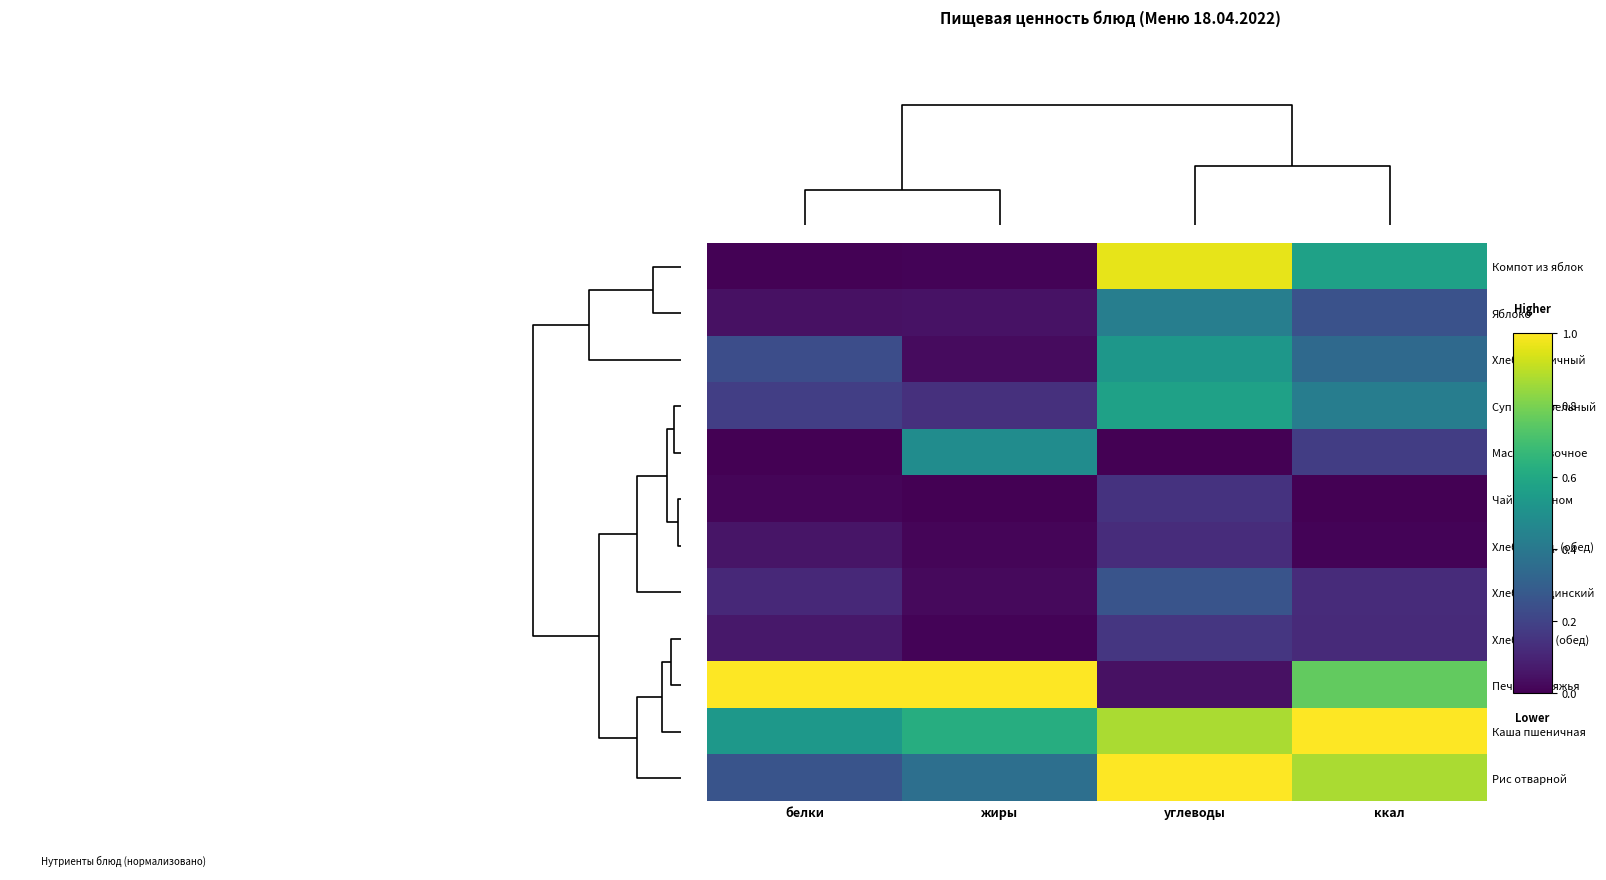

Rank the series by their maximum value, from highest to lowest.

Печень говяжья, Каша пшеничная, Рис отварной, Компот из яблок, Суп картофельный, Хлеб пшеничный, Масло сливочное, Яблоко, Хлеб Бородинский, Хлеб пшен. (обед), Чай с лимоном, Хлеб Бород. (обед)